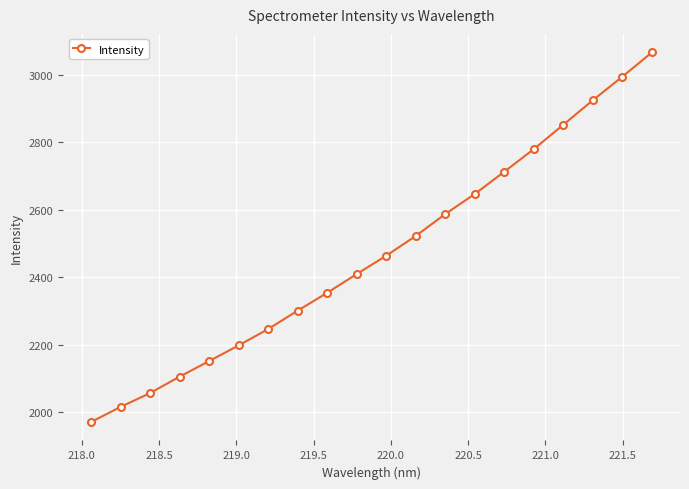

True or false: the data has more than 0 interior local peaks.

False